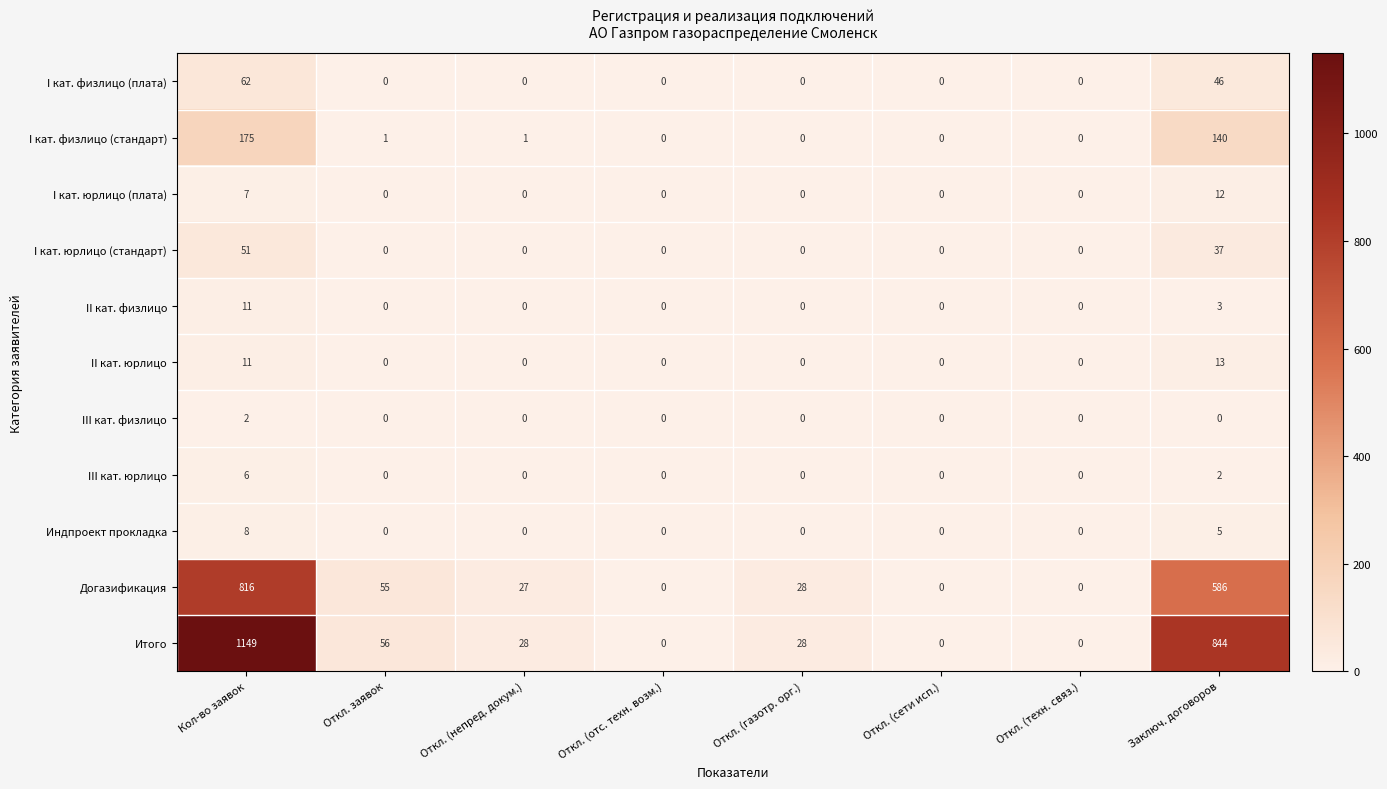

What is the difference between the second highest and minimum values in the I кат. физлицо (стандарт) series?

140